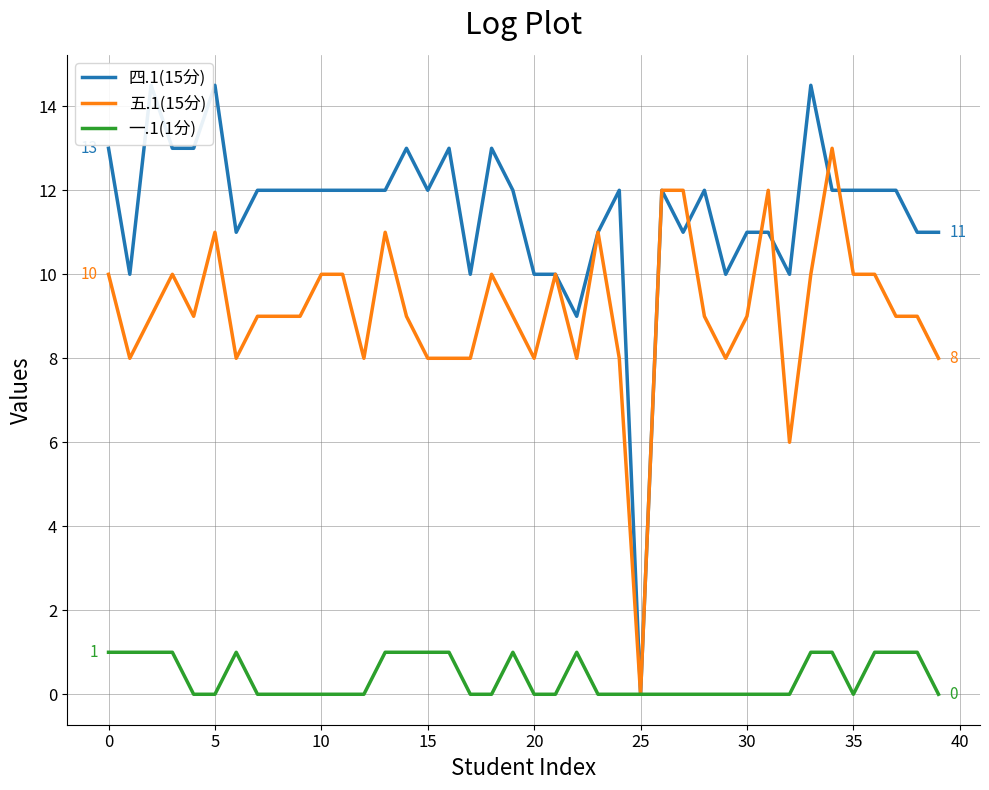

True or false: 五.1(15分) has a value of -7 at 25.

False